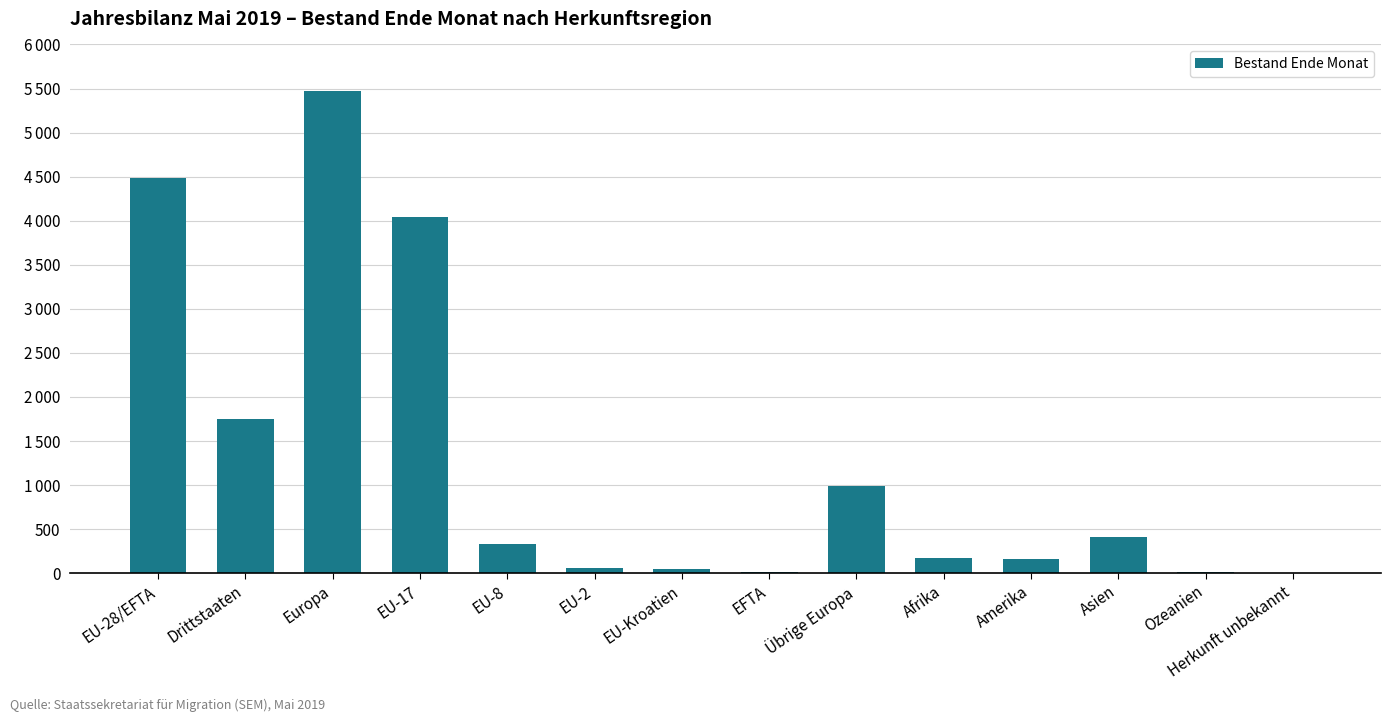

Which category has the highest value across all series?

Europa